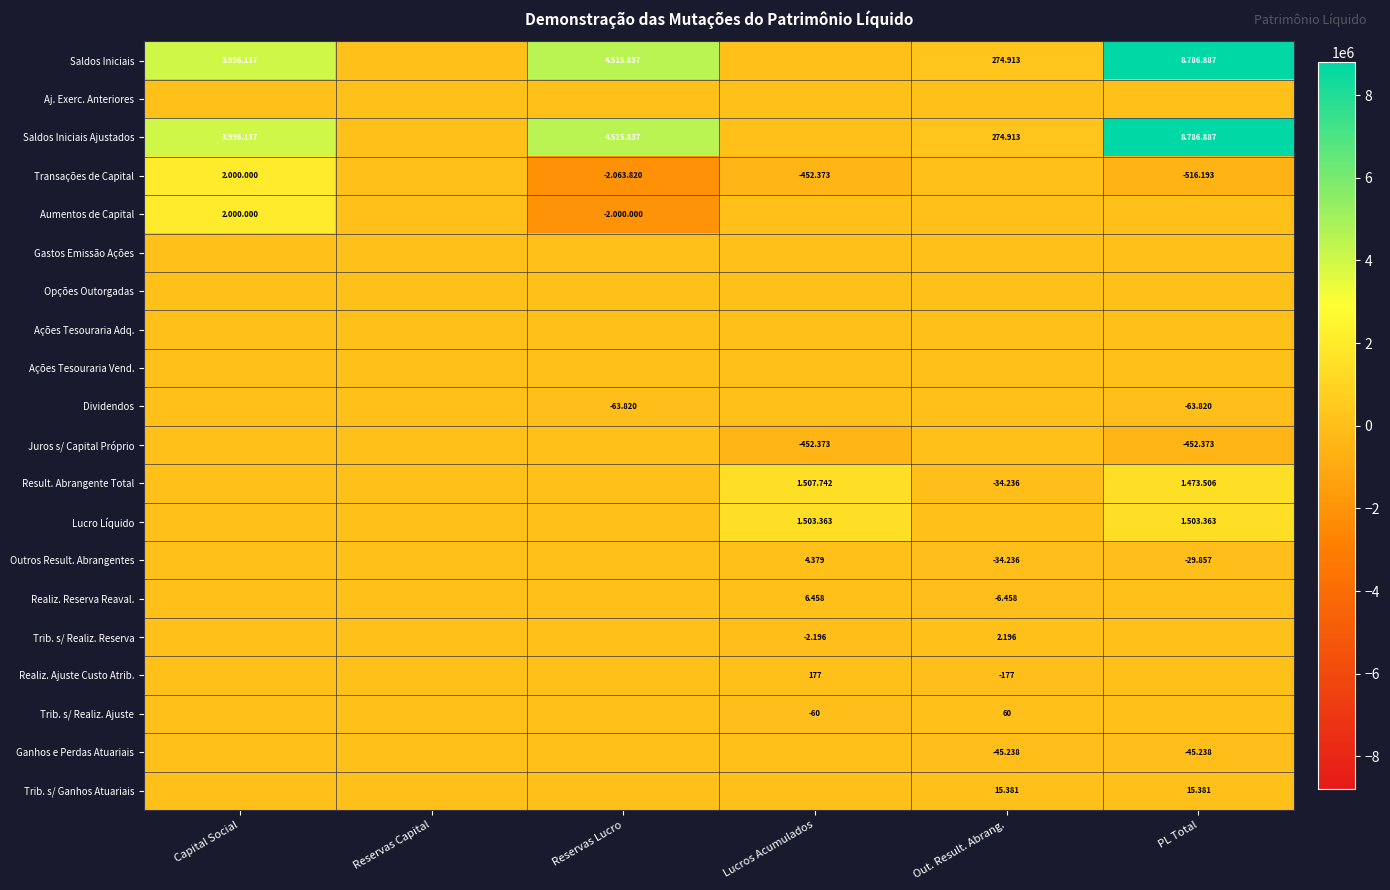

The Outros Result. Abrangentes series shows -34236 at Out. Result. Abrang.. True or false?

True